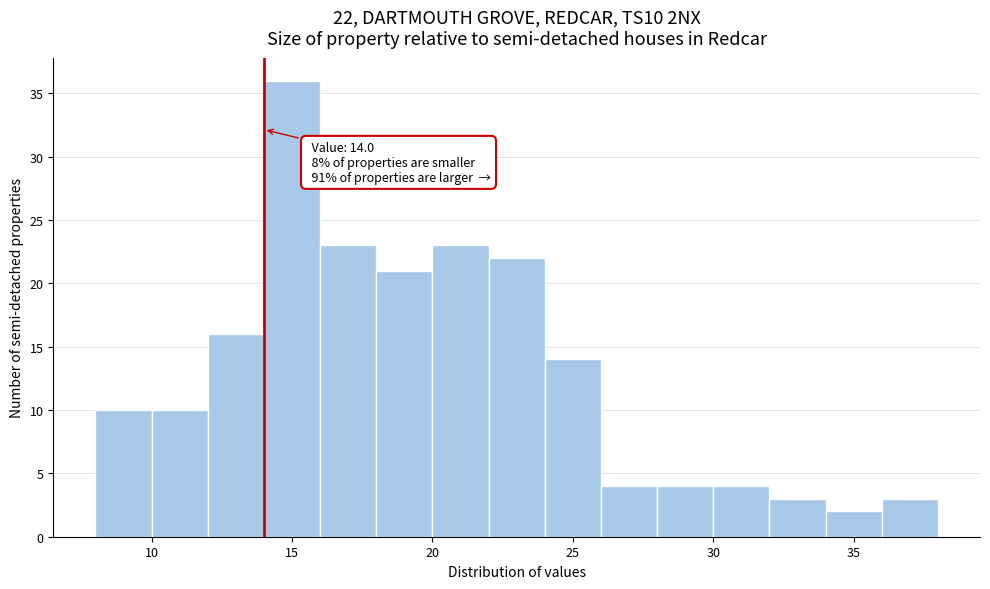

Which range on the x-axis has the tallest bar?

14 to 16